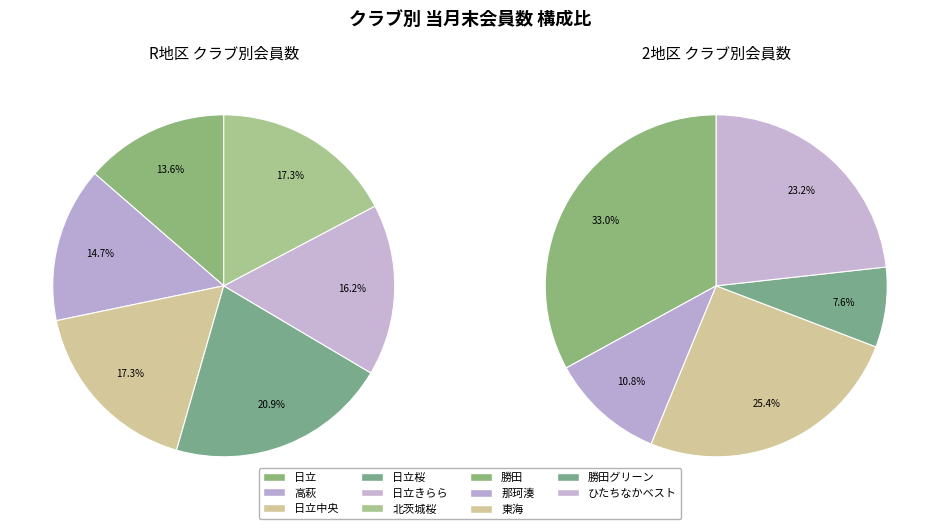

Which has a higher value, 日立中央 or 日立きらら?

日立中央